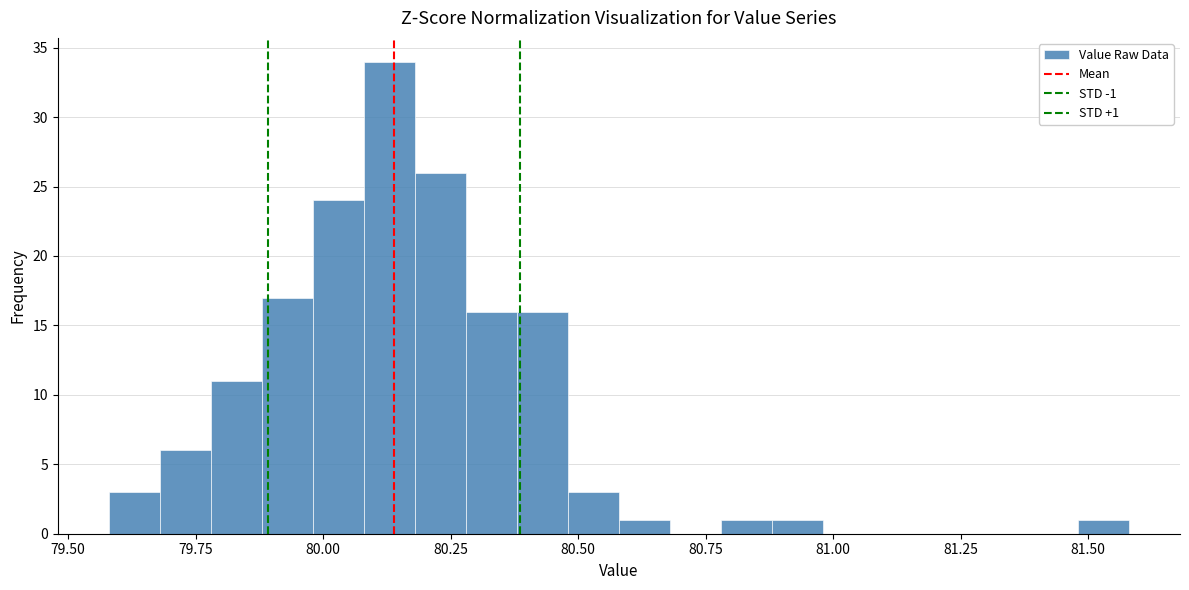

Around what value on the x-axis is the tallest bar? Give the approximate position of its centre, as read against the axis.

80.15